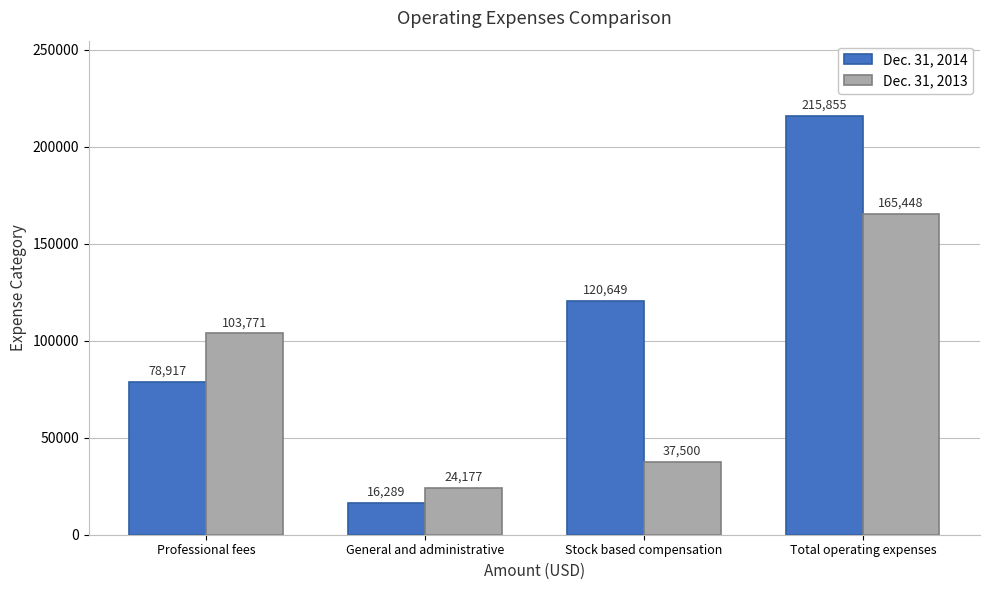

Reading right to left, extract all data points from this chart.

Dec. 31, 2014: 215855	120649	16289	78917
Dec. 31, 2013: 165448	37500	24177	103771